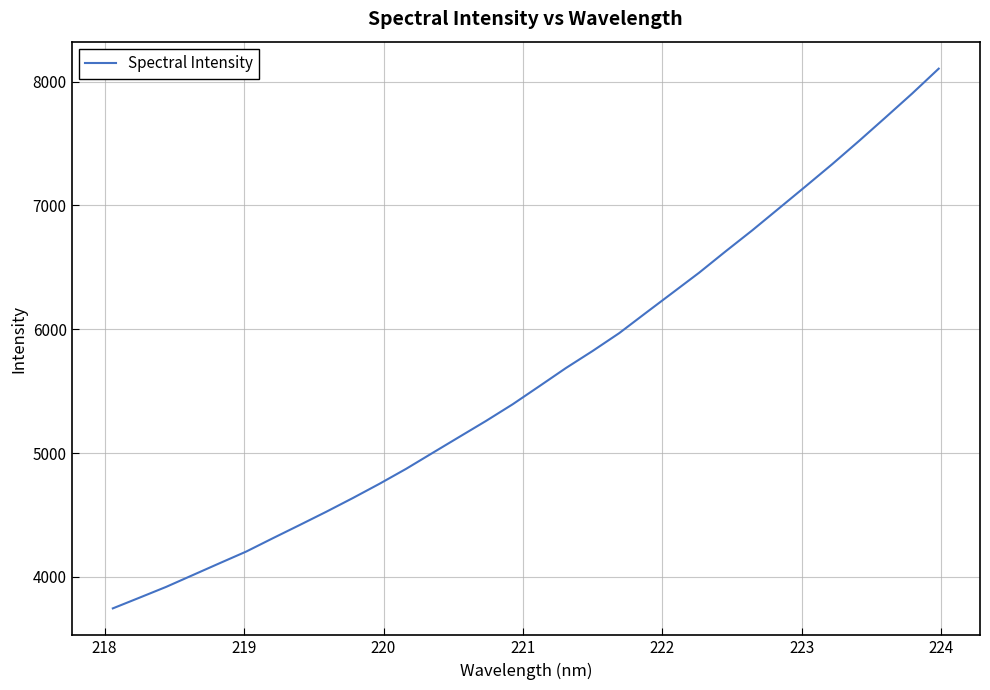

What is the difference between the maximum and minimum values?

4359.6